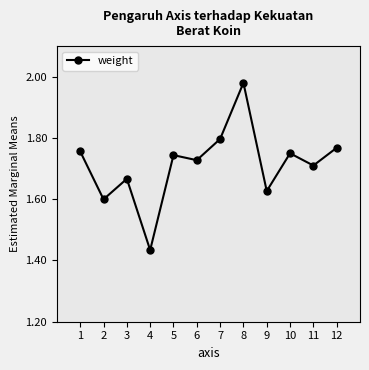

How many points are higher than both their immediate neighbors (excluding endpoints)?

4